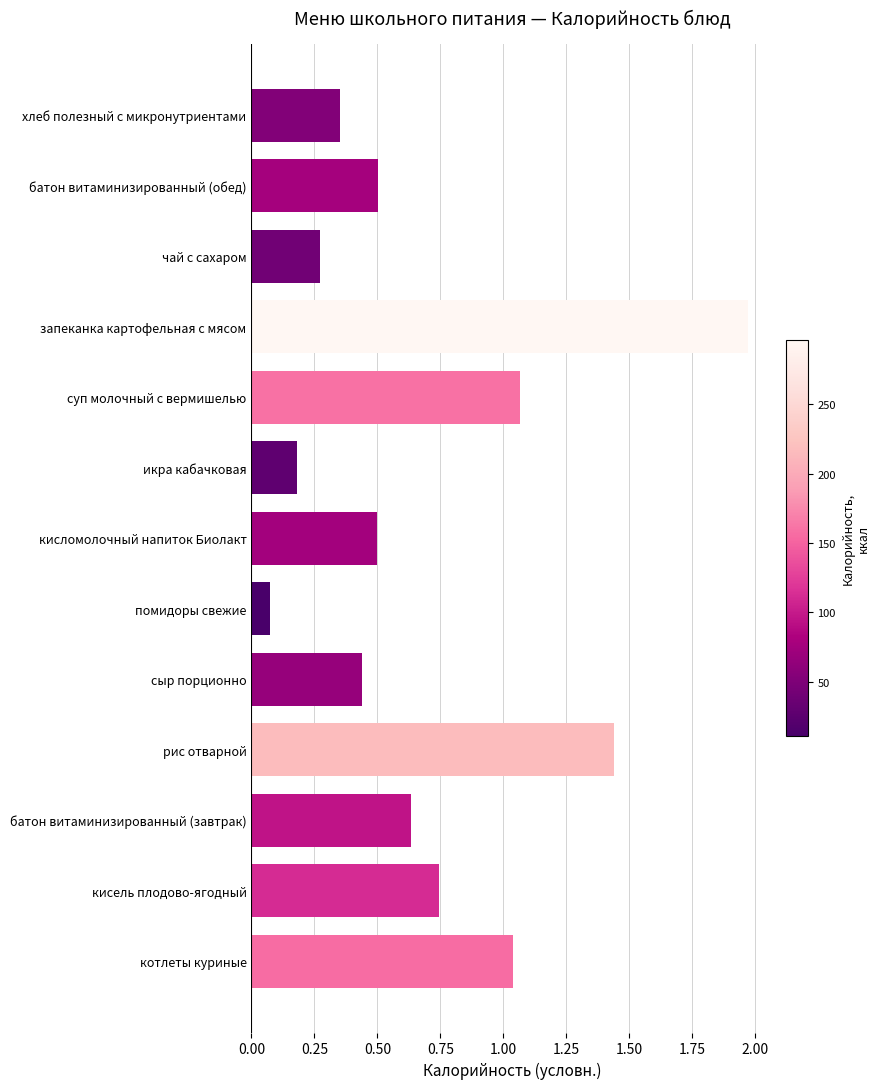

The value at икра кабачковая is 0.2. True or false?

True